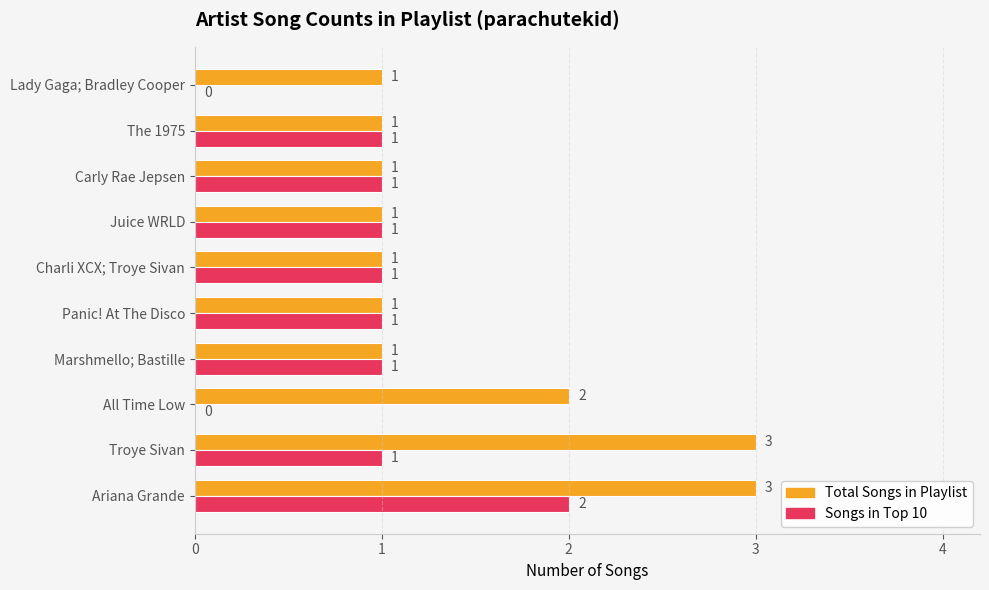

The Songs in Top 10 series shows 0 at Troye Sivan. True or false?

False